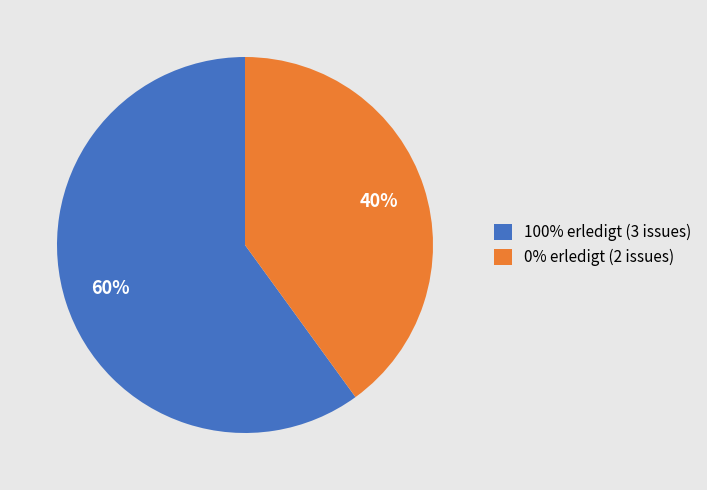

To the nearest percent, what is the average slice percentage?

50%